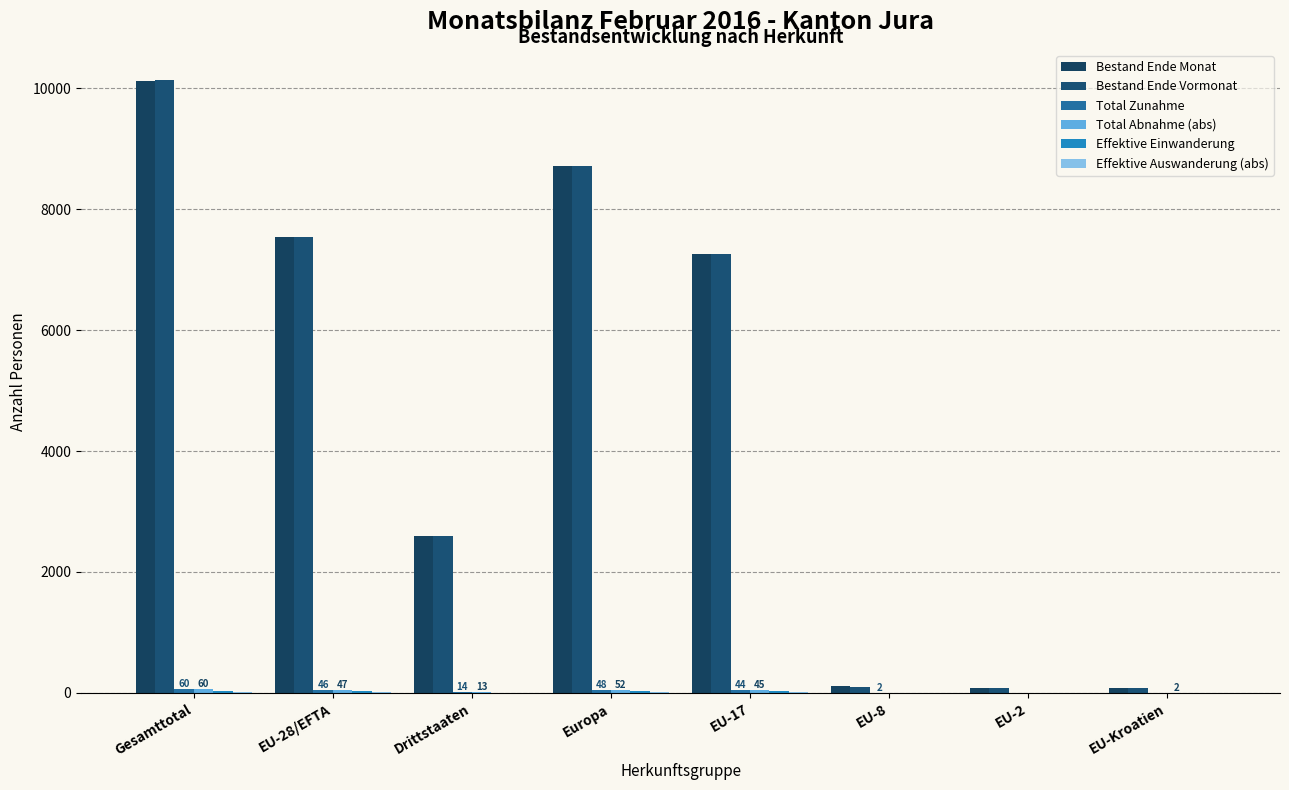

At which label does Total Zunahme reach its minimum?

EU-2